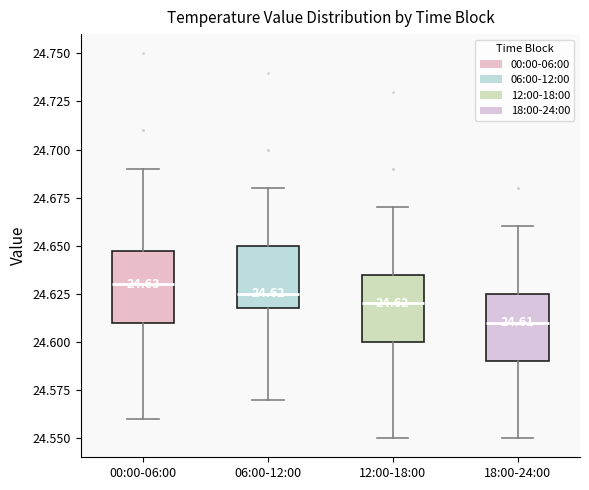

Which box's median line is the lowest?

18:00-24:00